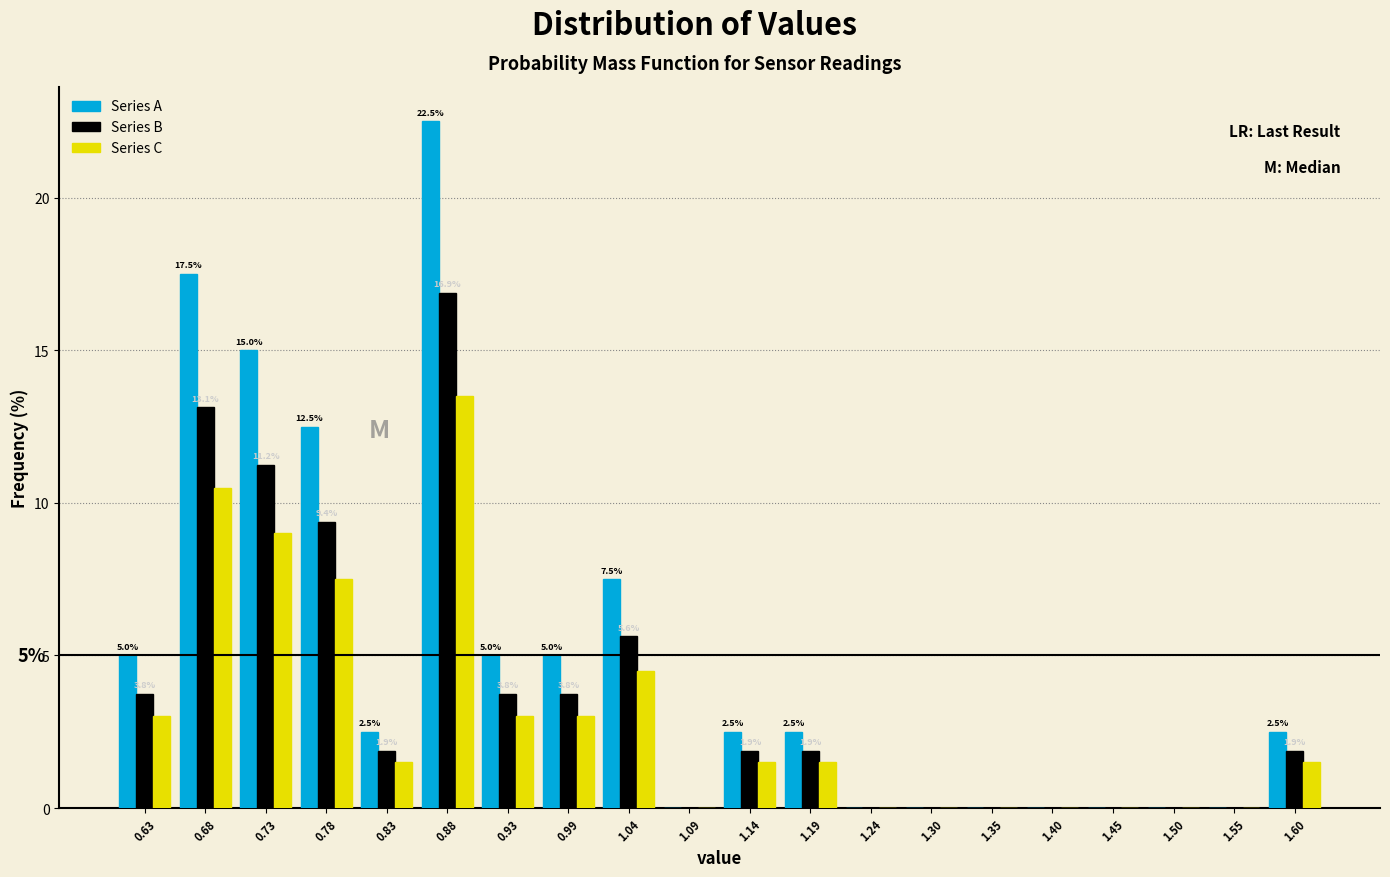

In the Series B series, which range on the x-axis has the tallest bar?

0.86 to 0.91